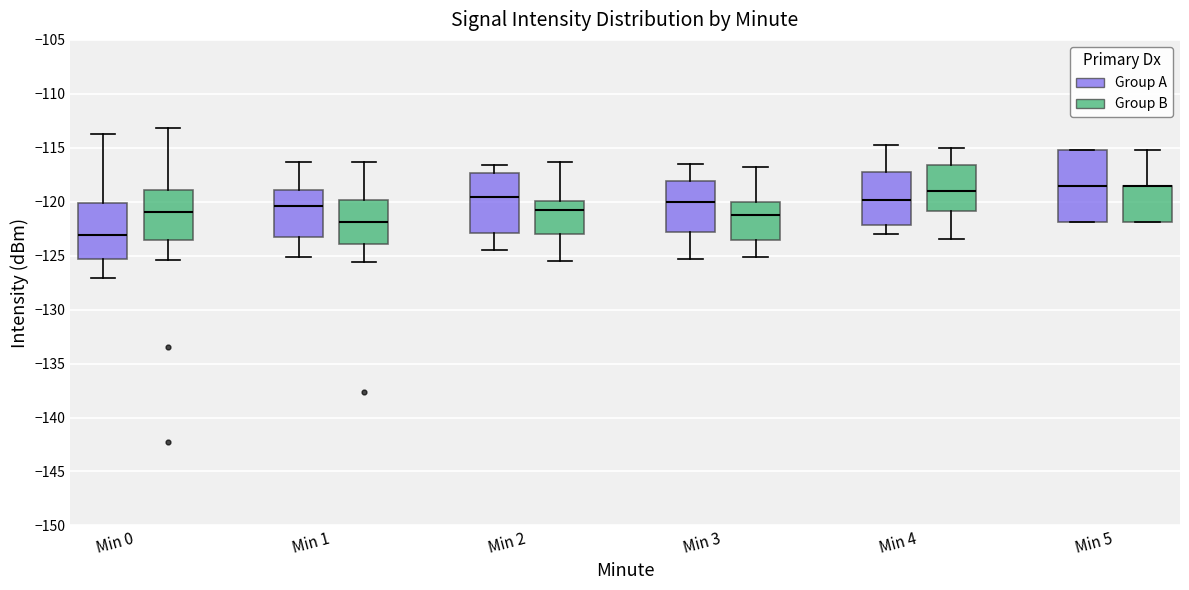

Reading left to right, read every box against the y-axis: the position of its median line, the range the box covers, and the ends of its whiskers. The values are not printed on the chart, so give them approximately, as read against the axis.

Min 0 (Group A): median -123.0, box -125.5 to -120.0, whiskers -127.0 to -113.5
Min 0 (Group B): median -121.0, box -123.5 to -119.0, whiskers -125.5 to -113.0
Min 1 (Group A): median -120.5, box -123.5 to -119.0, whiskers -125.0 to -116.5
Min 1 (Group B): median -122.0, box -124.0 to -120.0, whiskers -125.5 to -116.5
Min 2 (Group A): median -119.5, box -123.0 to -117.5, whiskers -124.5 to -116.5
Min 2 (Group B): median -120.5, box -123.0 to -120.0, whiskers -125.5 to -116.5
Min 3 (Group A): median -120.0, box -123.0 to -118.0, whiskers -125.5 to -116.5
Min 3 (Group B): median -121.0, box -123.5 to -120.0, whiskers -125.0 to -117.0
Min 4 (Group A): median -120.0, box -122.0 to -117.5, whiskers -123.0 to -115.0
Min 4 (Group B): median -119.0, box -121.0 to -116.5, whiskers -123.5 to -115.0
Min 5 (Group A): median -118.5, box -122.0 to -115.0, whiskers -122.0 to -115.0
Min 5 (Group B): median -118.5 (drawn on the box's upper edge), box -122.0 to -118.5, whiskers -122.0 to -115.0